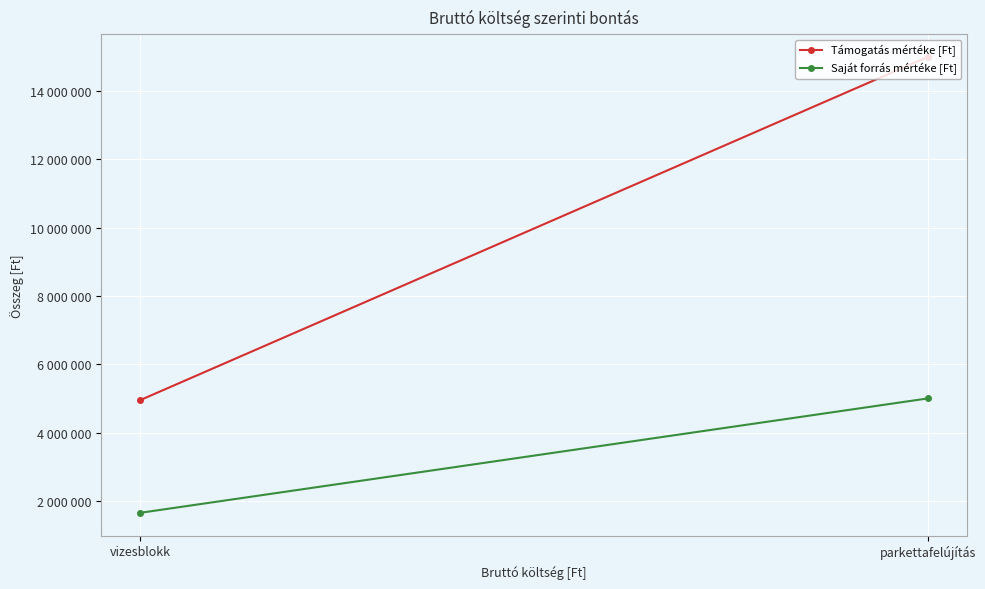

What is the average value of the Támogatás mértéke [Ft] series?

9975000